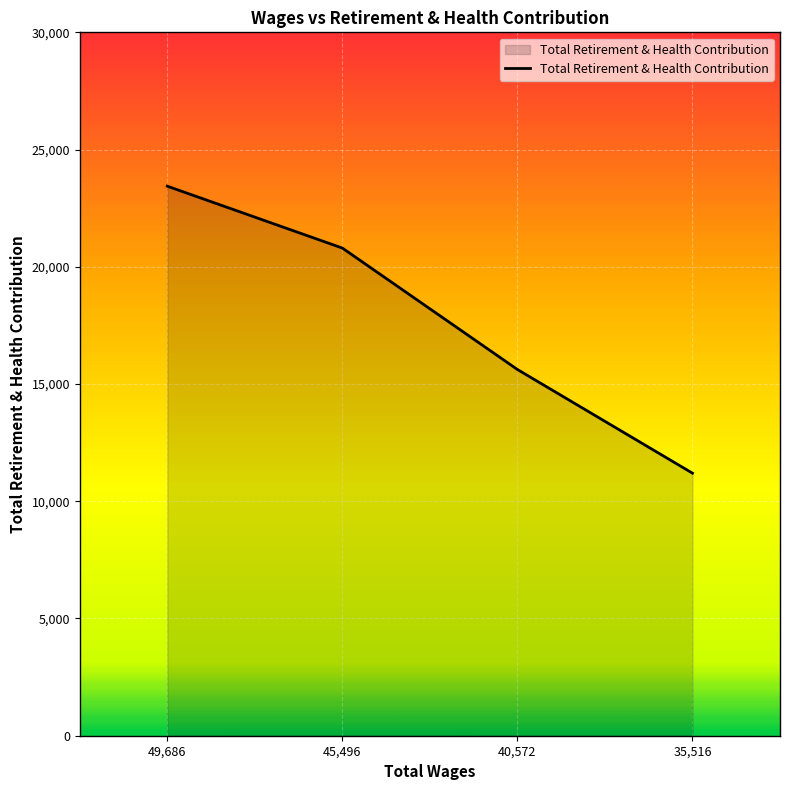

What is the greatest value displayed?

23438